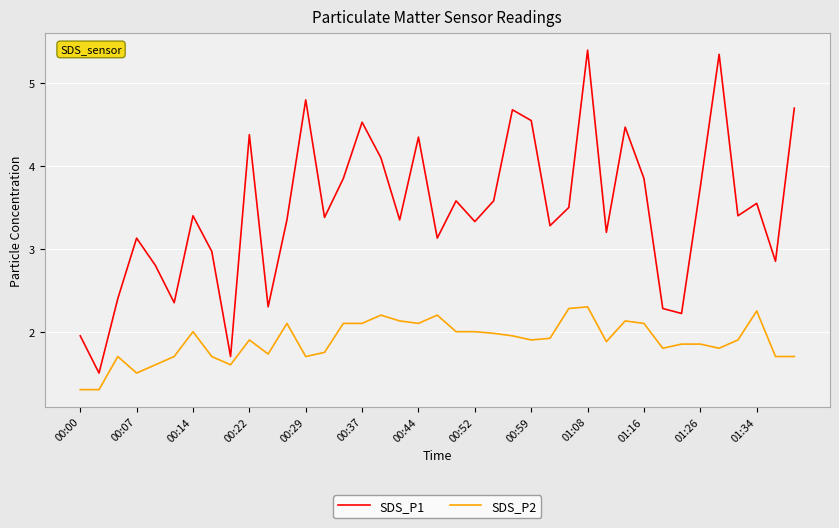

True or false: SDS_P1 and SDS_P2 intersect in this chart.

False